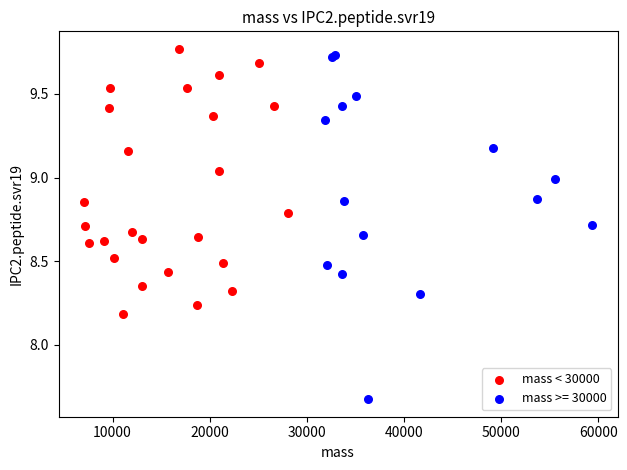

Which series has the largest Y range (max minus min)?

mass >= 30000